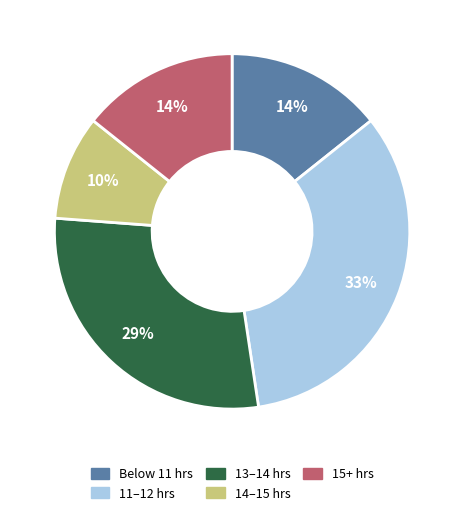

Is there a majority slice in this chart?

No